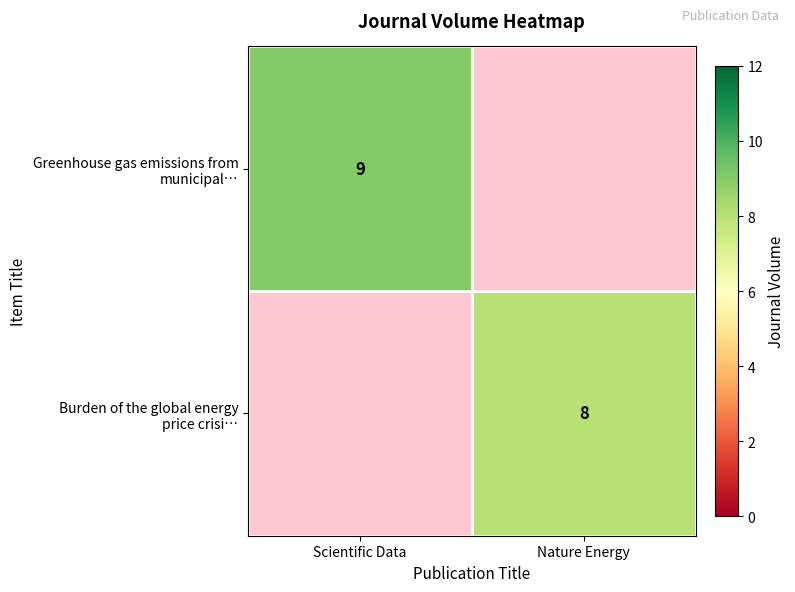

How many values in Greenhouse gas emissions from municipal… are above zero?

1